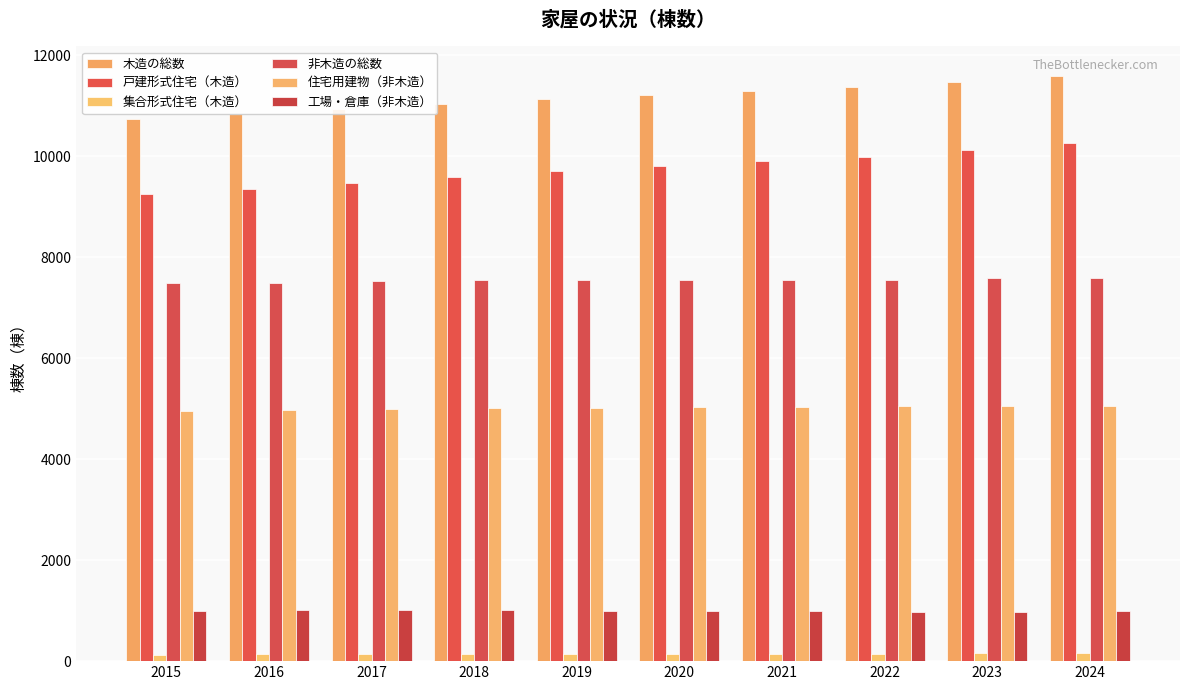

What is the spread (max minus min) of values at 2017?

10801